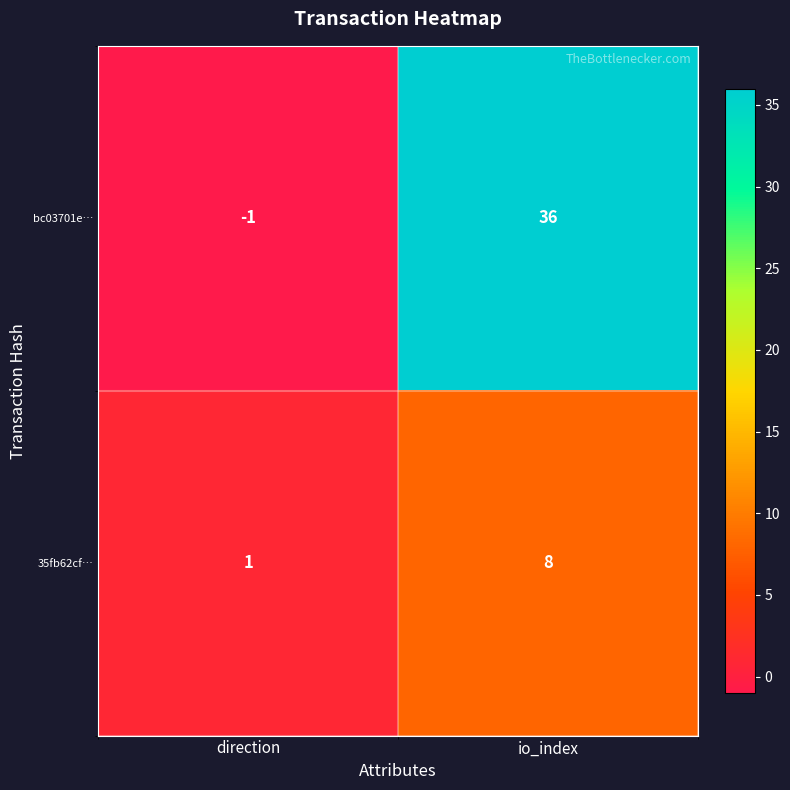

Reading left to right, what are all the values shown in this chart?

bc03701e…: direction=-1	io_index=36
35fb62cf…: direction=1	io_index=8